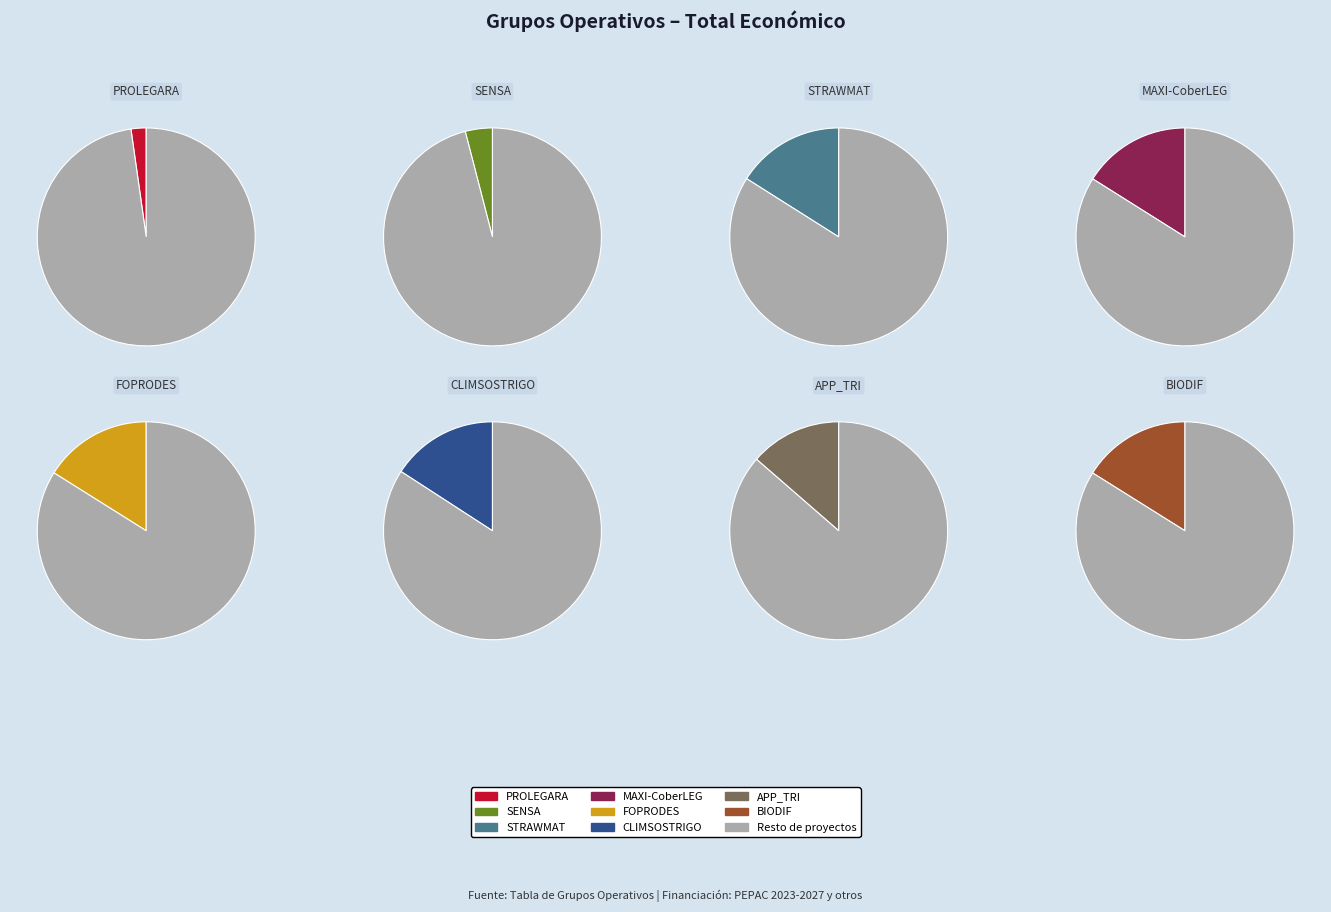

The CLIMSOSTRIGO slice represents 16% of the pie. True or false?

True